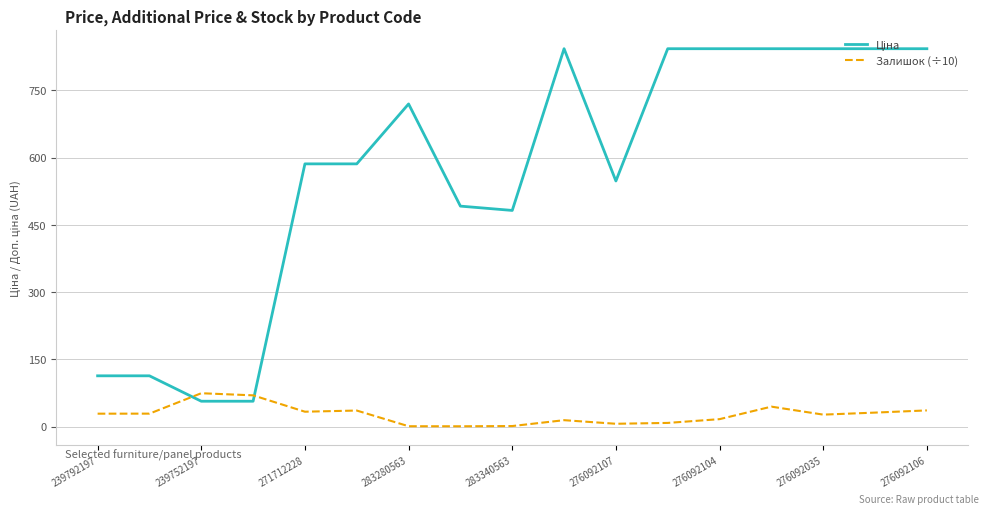

What is the maximum value for Залишок (÷10)?

74.5